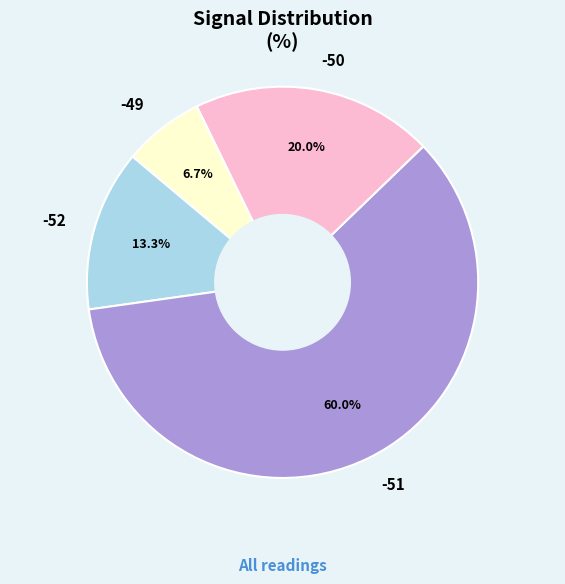

What percentage is the -51 slice, to the nearest percent?

60%